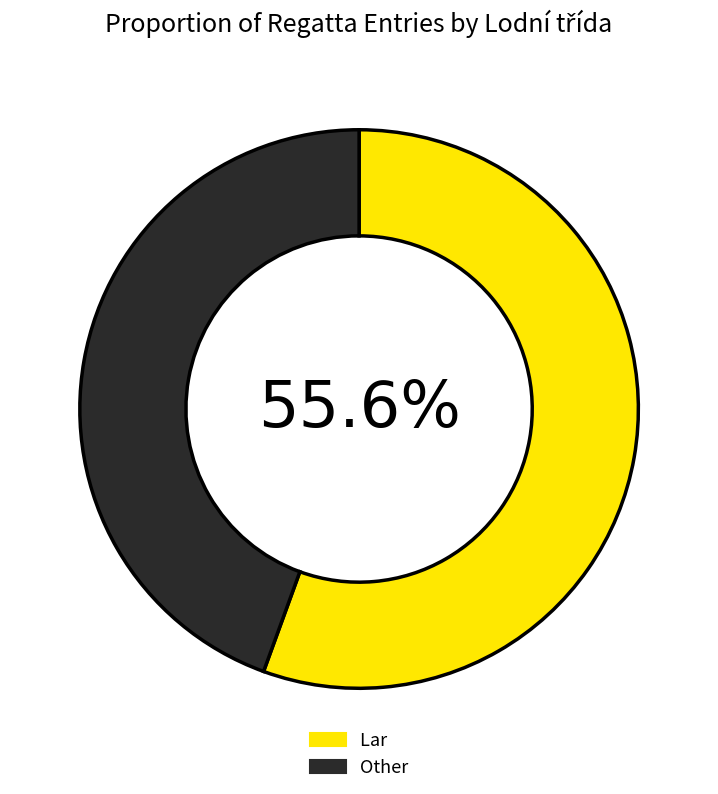

Which slice is the smallest?

Other